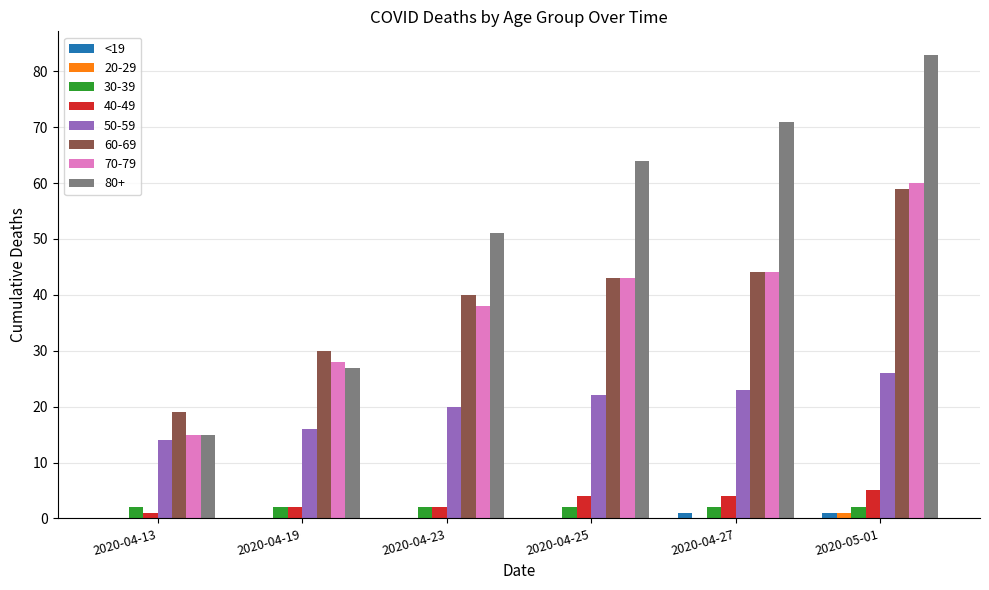

Between 2020-04-19 and 2020-04-25, which series saw the biggest shift?

80+